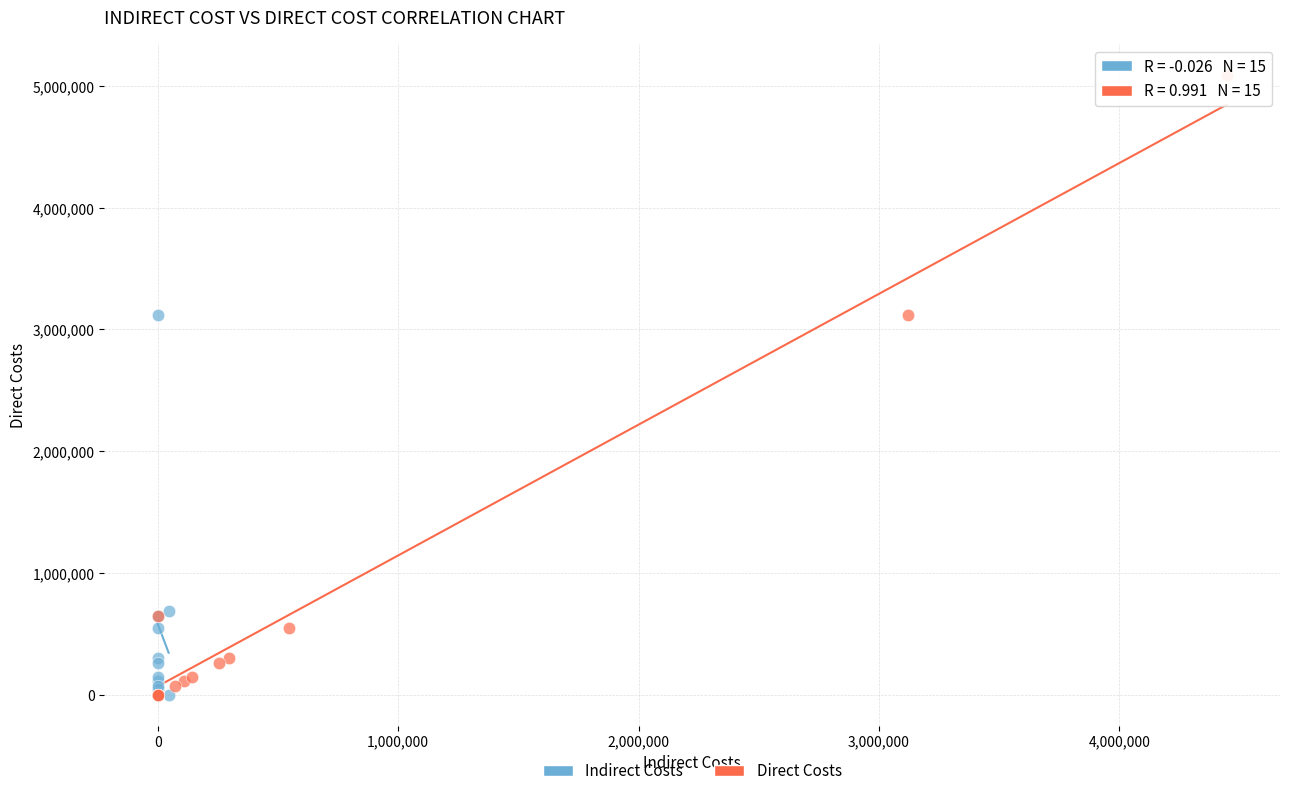

Which series has the widest spread of Y values?

Direct Costs